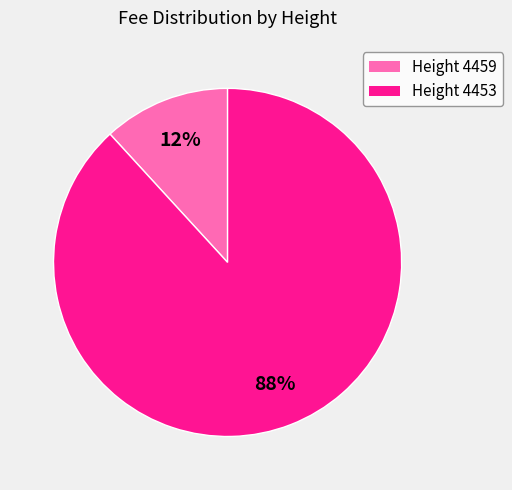

To the nearest percent, what is the difference between the largest and smallest slice percentages?

76%